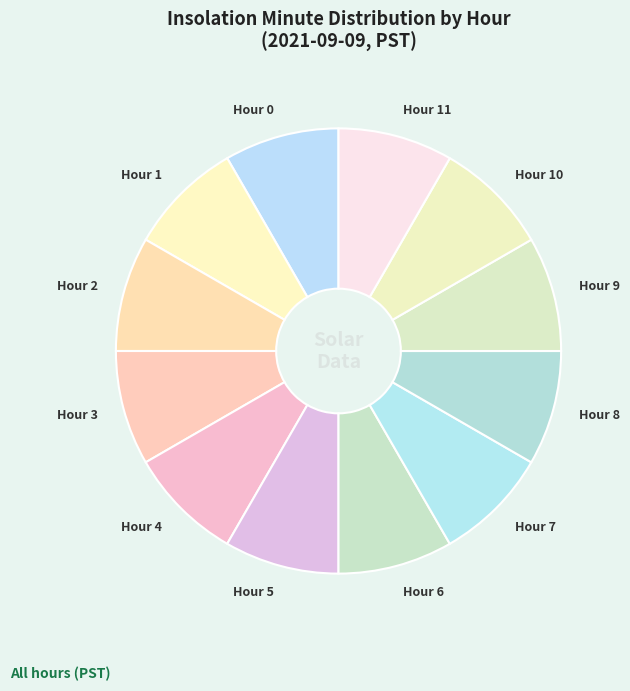

Is there a majority slice in this chart?

No